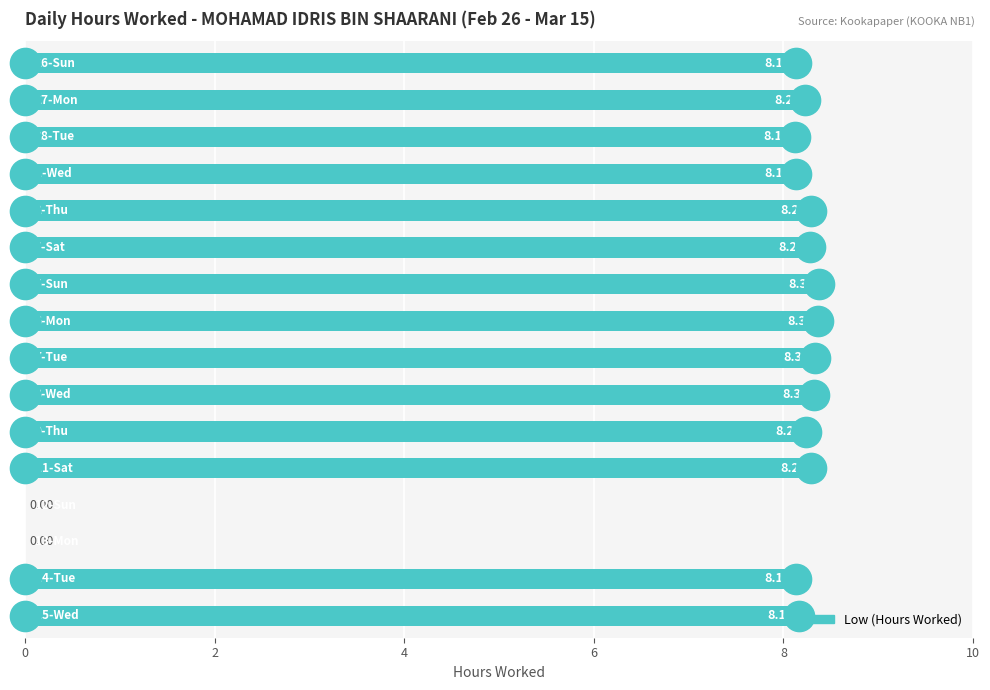

What is the sum of all values?

115.4